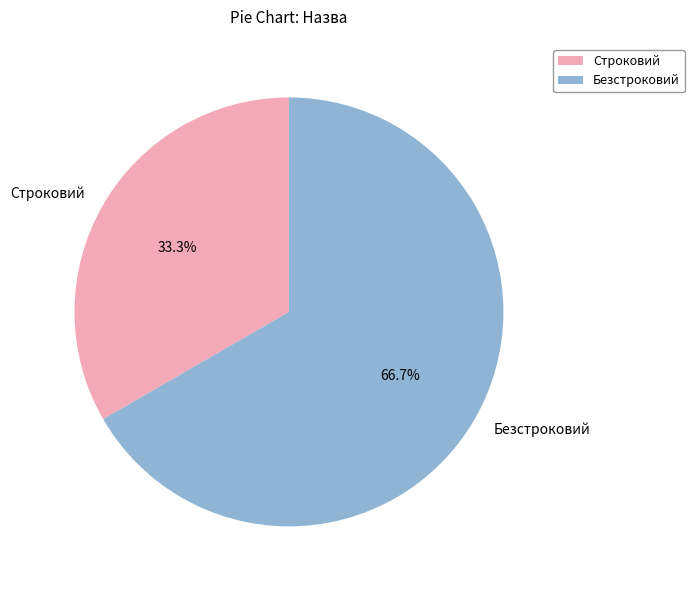

Which slice is the largest?

Безстроковий